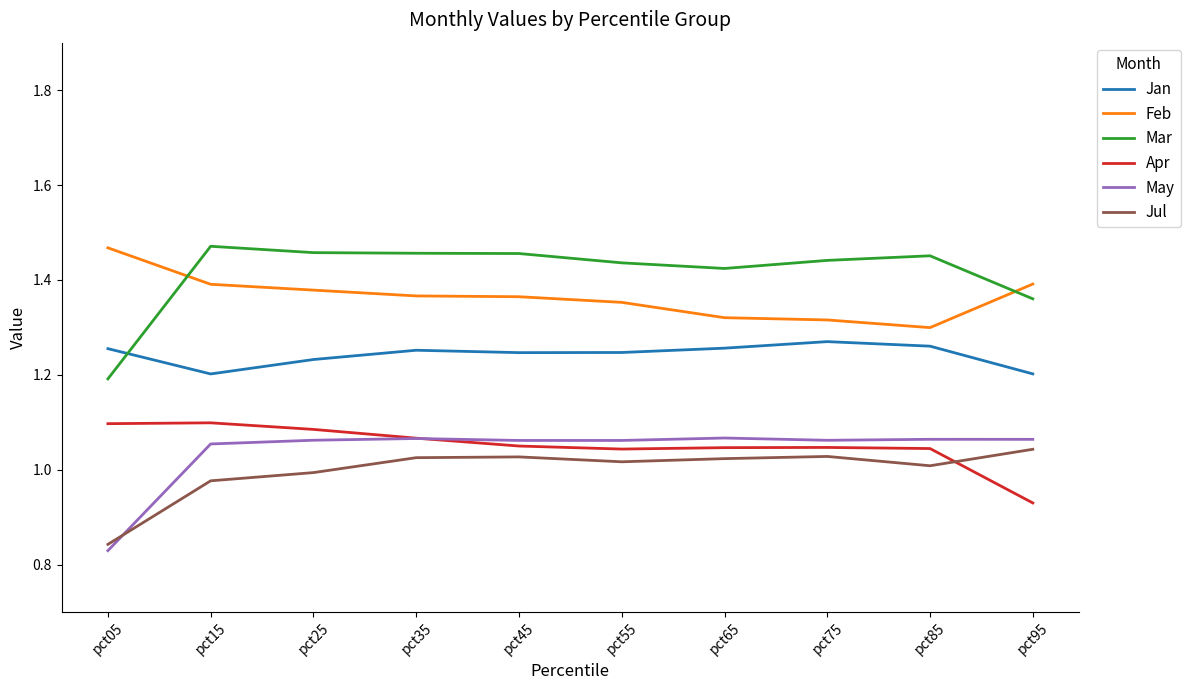

Where is Mar nearest to the value 1?

pct05